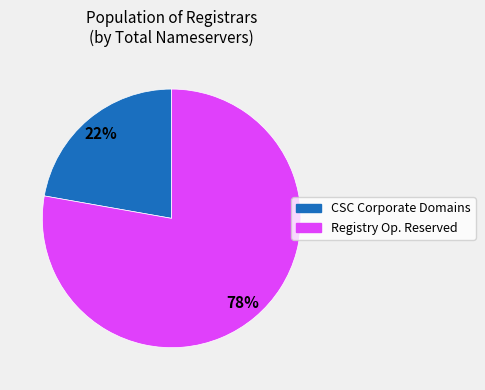

Is there any slice that represents more than half of the pie?

Yes